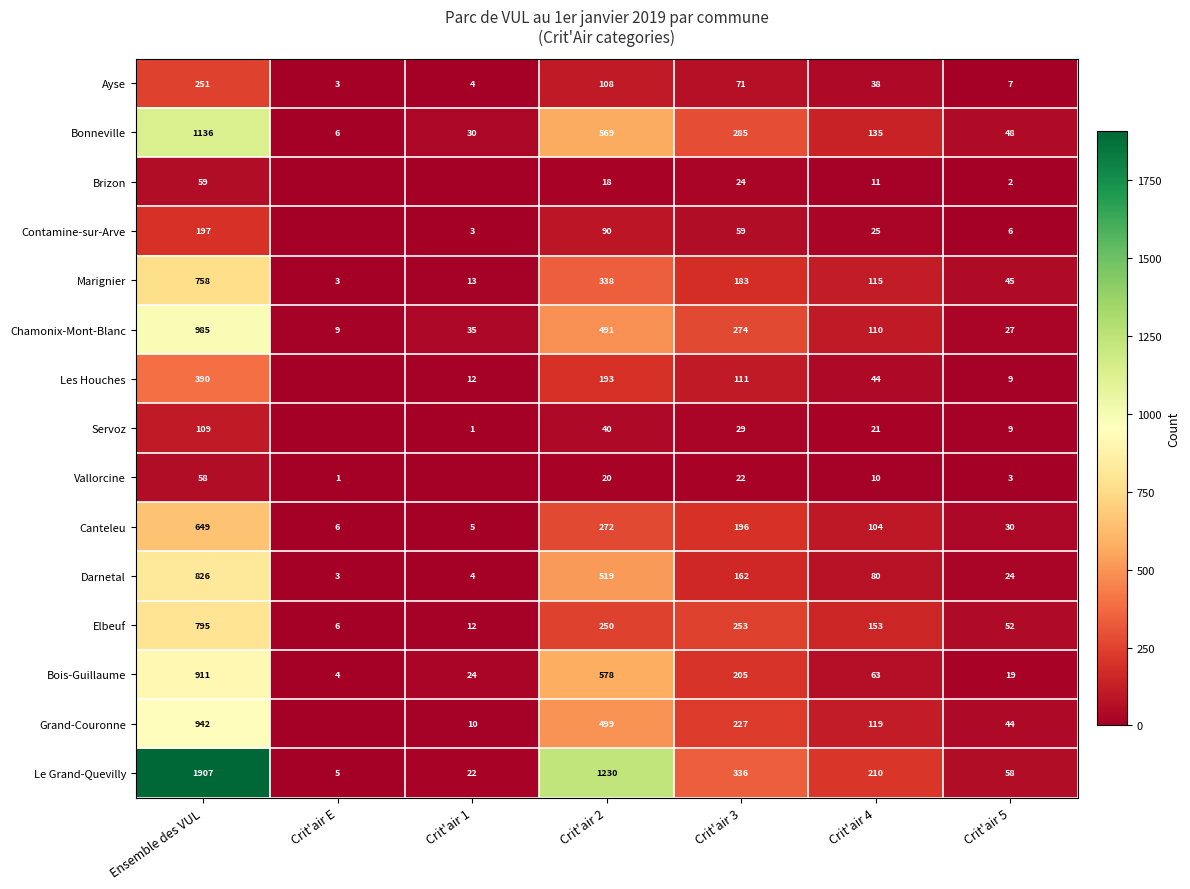

Rank the series at Crit'air 4 from lowest to highest value.

Vallorcine, Brizon, Servoz, Contamine-sur-Arve, Ayse, Les Houches, Bois-Guillaume, Darnetal, Canteleu, Chamonix-Mont-Blanc, Marignier, Grand-Couronne, Bonneville, Elbeuf, Le Grand-Quevilly